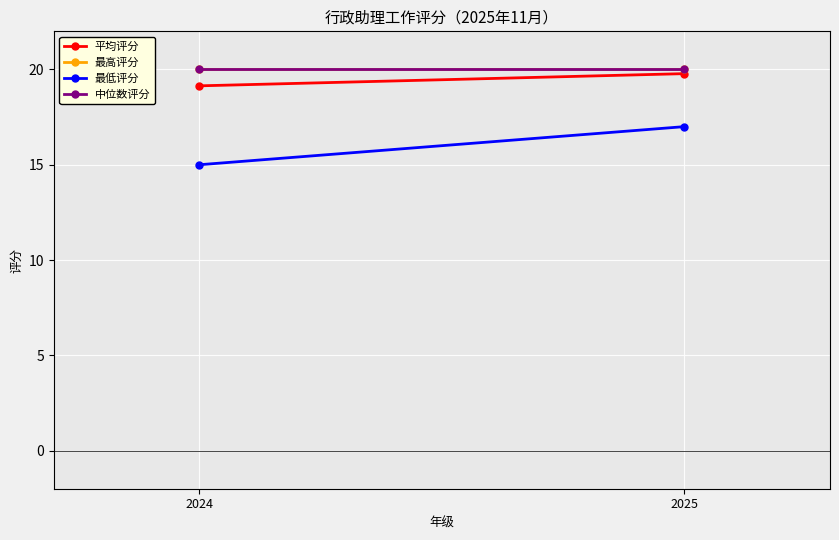

Reading left to right, transcribe all the data shown in this chart.

平均评分: 19.1	19.8
最高评分: 20.0	20.0
最低评分: 15.0	17.0
中位数评分: 20.0	20.0